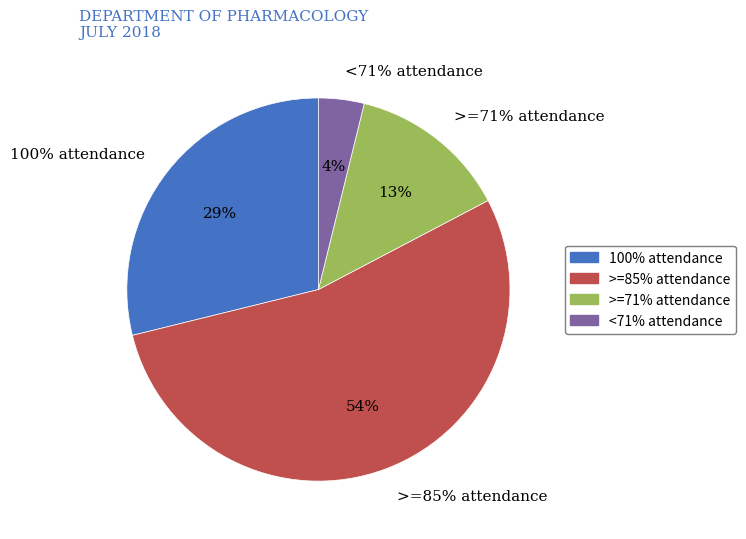

Rank the categories by value from lowest to highest.

<71% attendance, >=71% attendance, 100% attendance, >=85% attendance